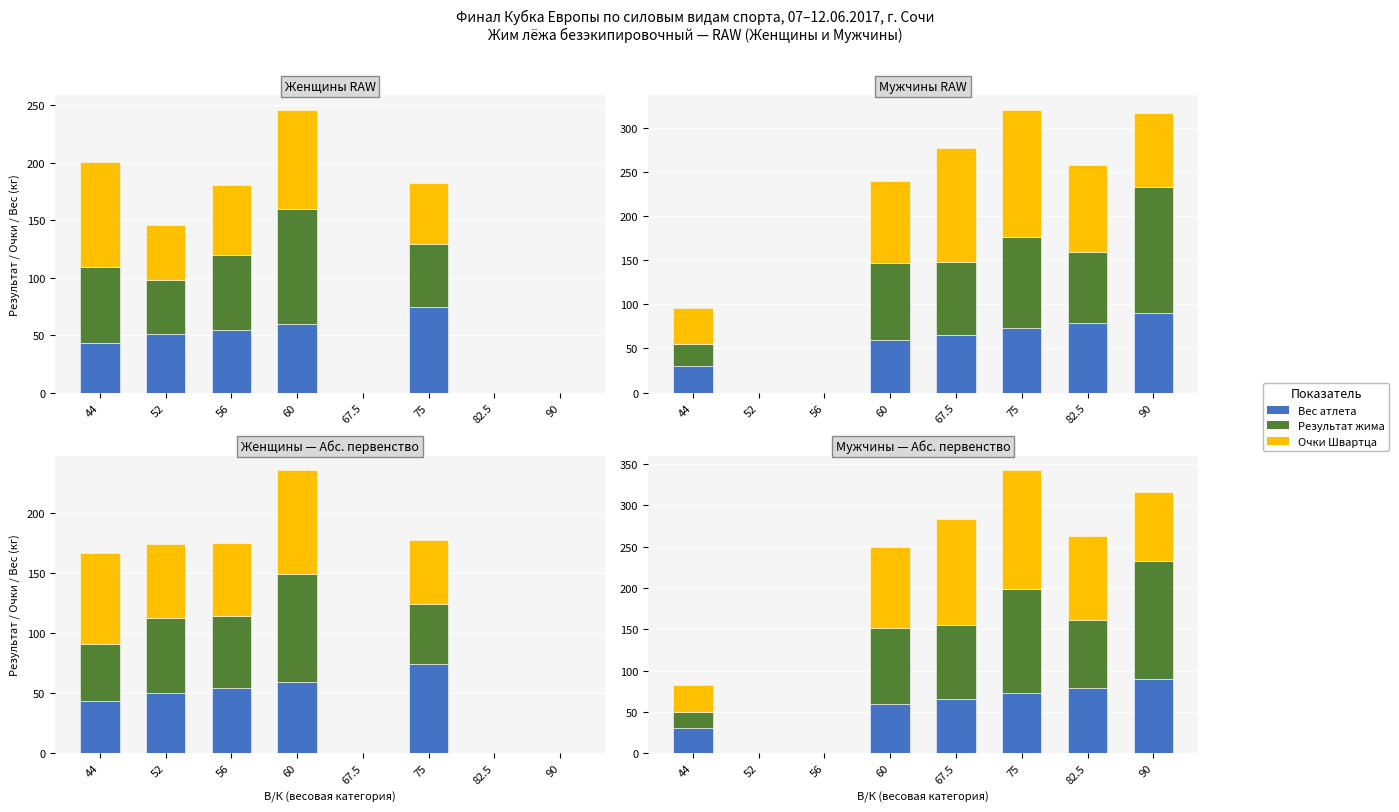

What is the average value of the Очки Швартца series?

73.6